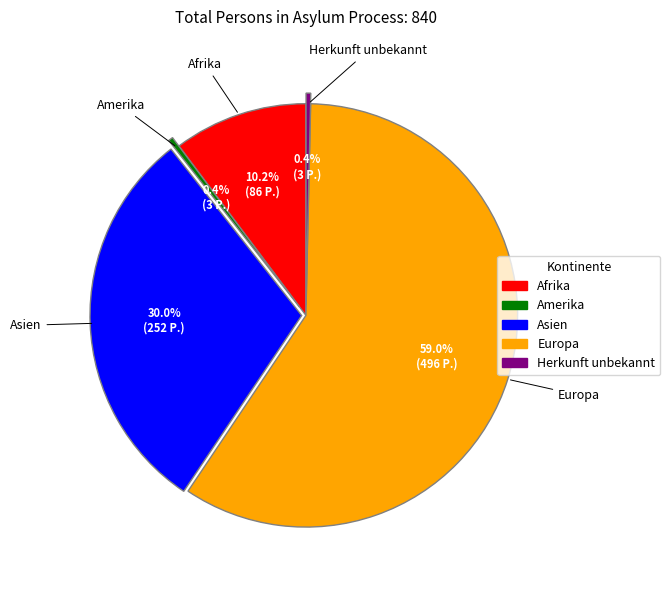

True or false: Amerika accounts for 7% of the total.

False